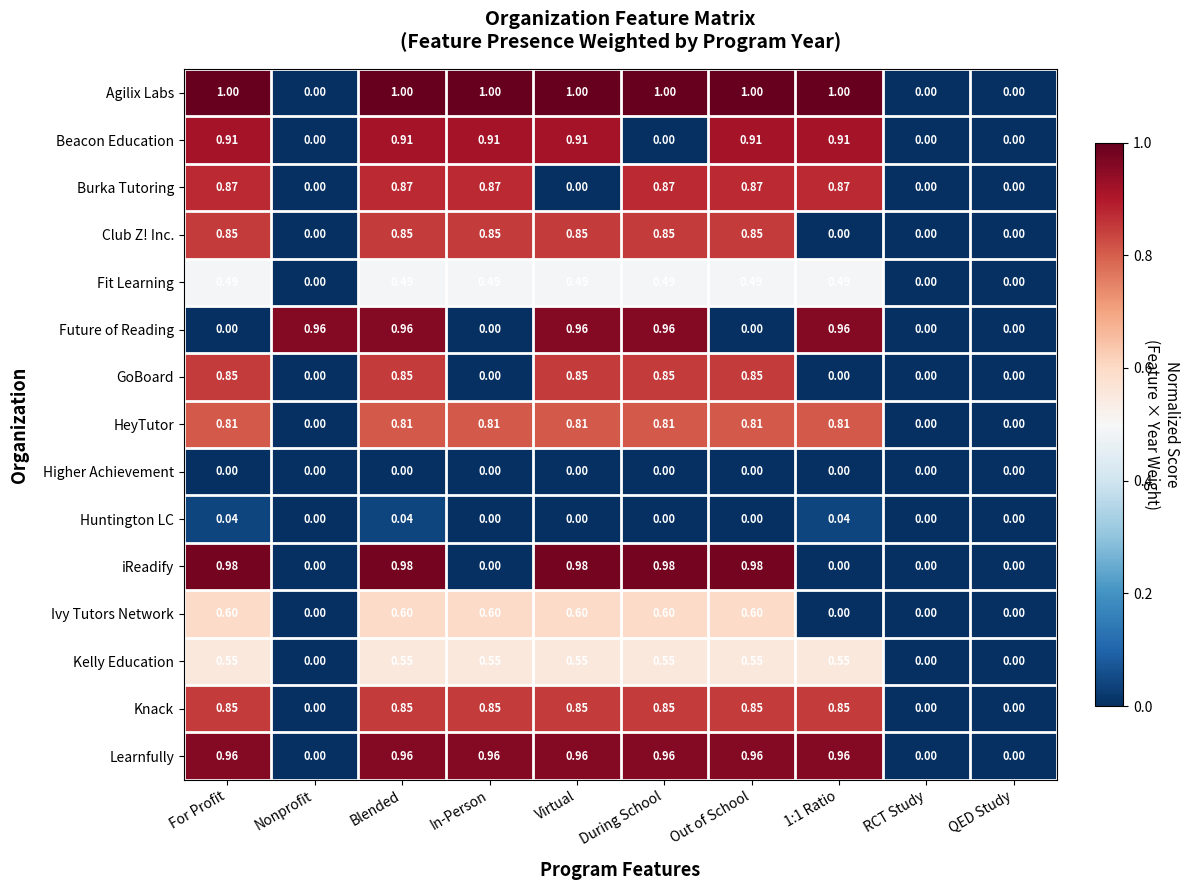

Which series has the widest spread of values?

Agilix Labs